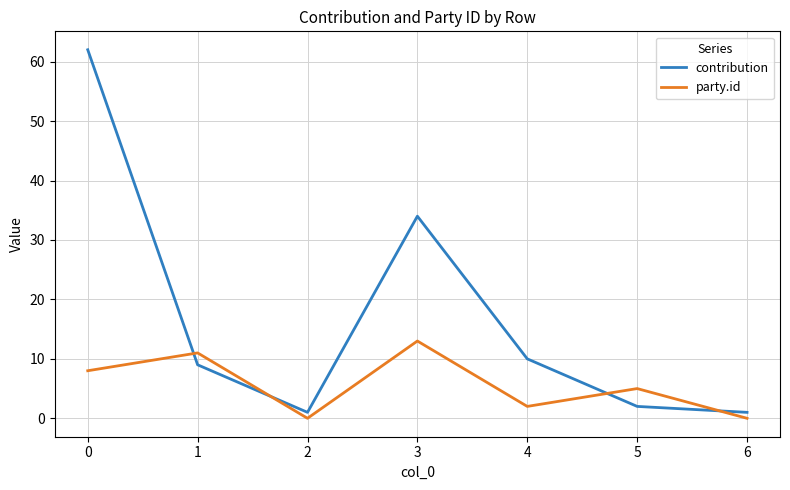

Which series has the largest range (max minus min)?

contribution